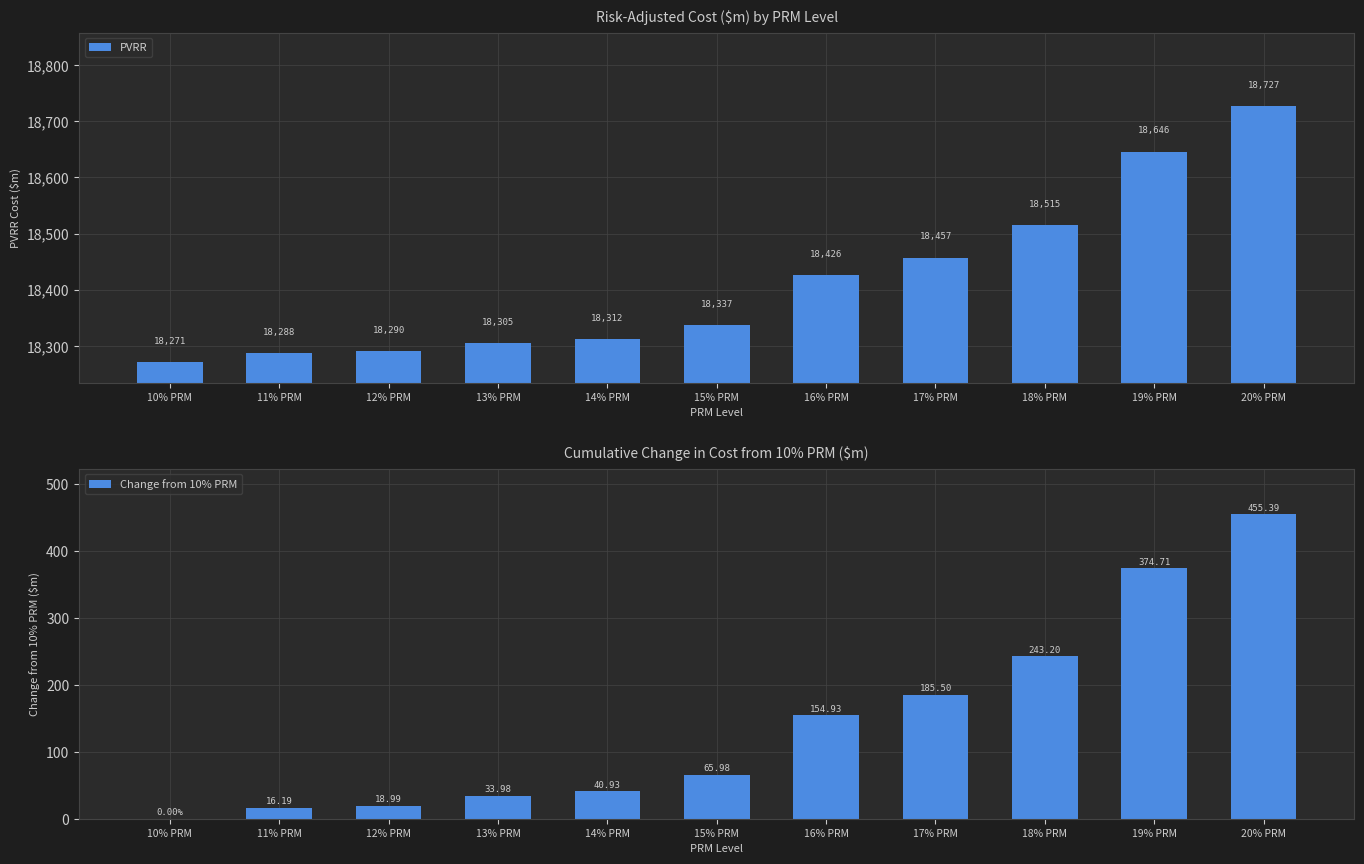

What is the highest value of the Change from 10% PRM series?

455.4